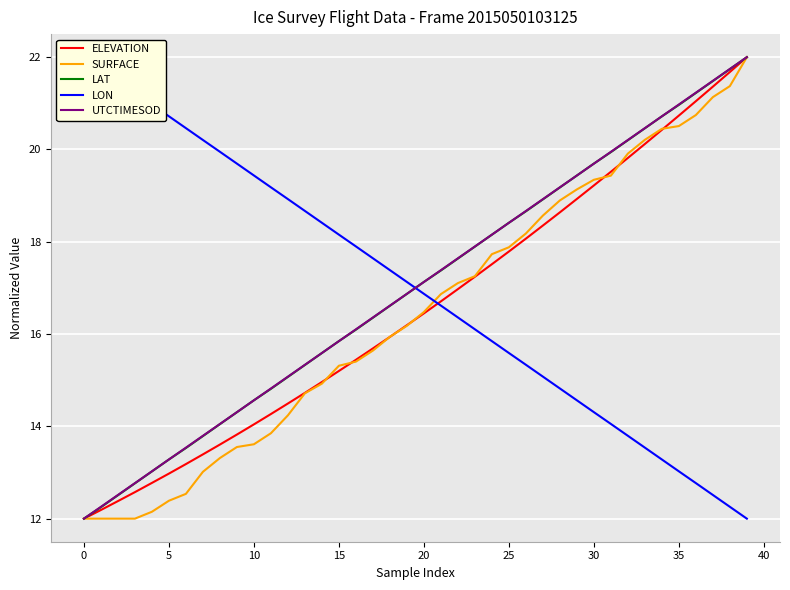

At how many categories does at least one series exceed 14?

40